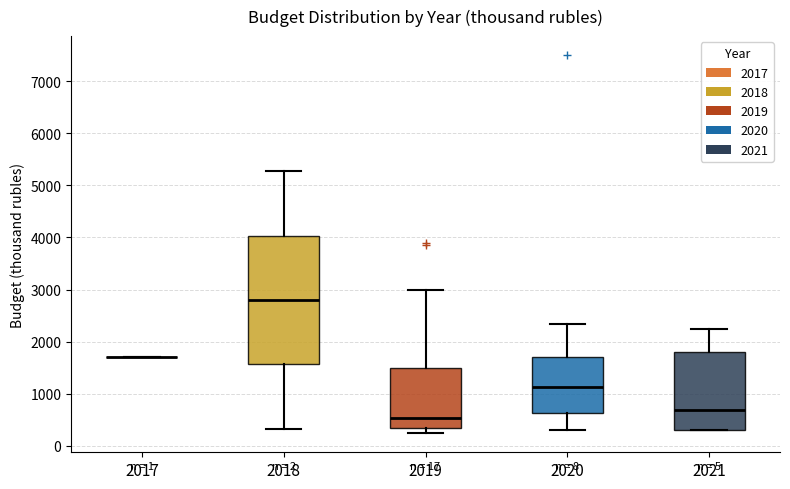

Reading left to right, read every box against the y-axis: the position of its median line, the range the box covers, and the ends of its whiskers. The values are not printed on the chart, so give them approximately, as read against the axis.

2017: box collapsed to a line at 1700, whiskers 1700 to 1700
2018: median 2800, box 1600 to 4000, whiskers 300 to 5300
2019: median 500, box 300 to 1500, whiskers 200 to 3000
2020: median 1100, box 600 to 1700, whiskers 300 to 2300
2021: median 700, box 300 to 1800, whiskers 300 to 2300